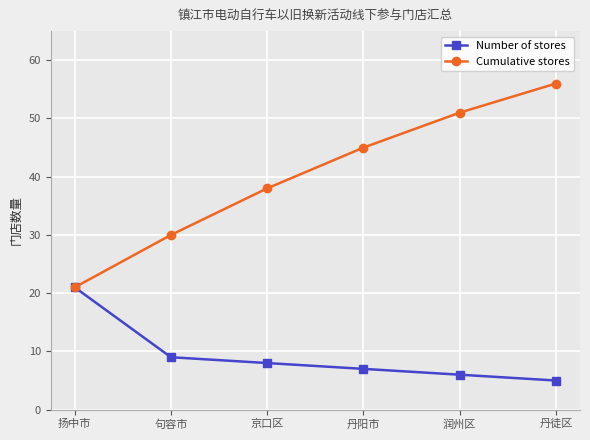

What is the difference between the Number of stores values at 丹阳市 and 润州区?

1